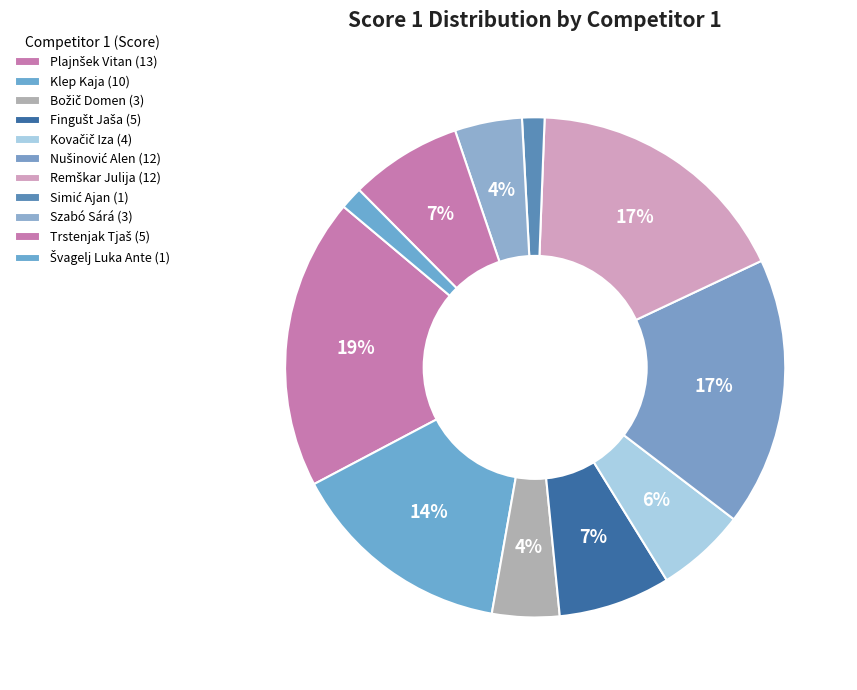

Is there a majority slice in this chart?

No